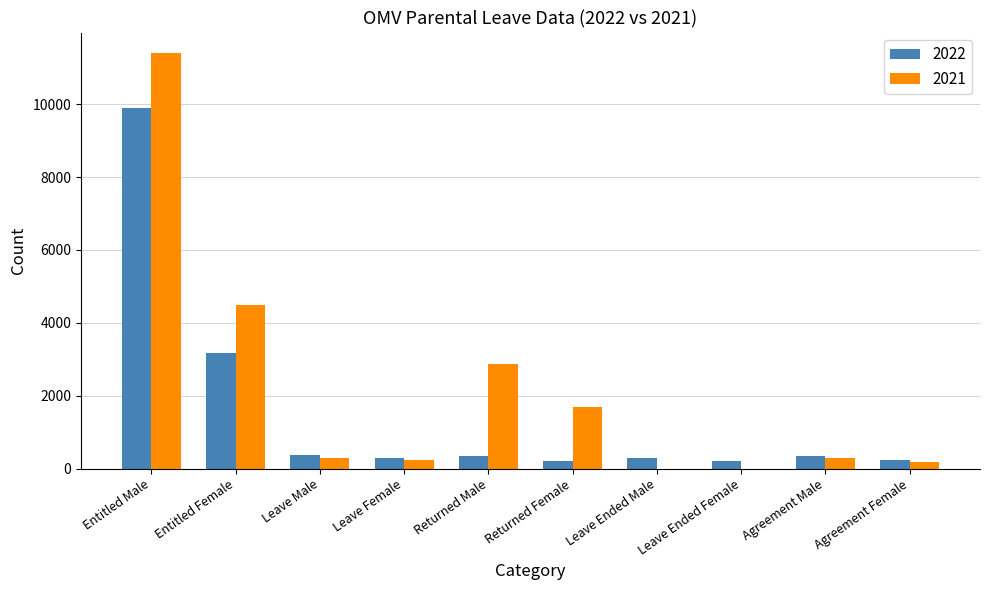

What is the maximum value for 2022?

9906